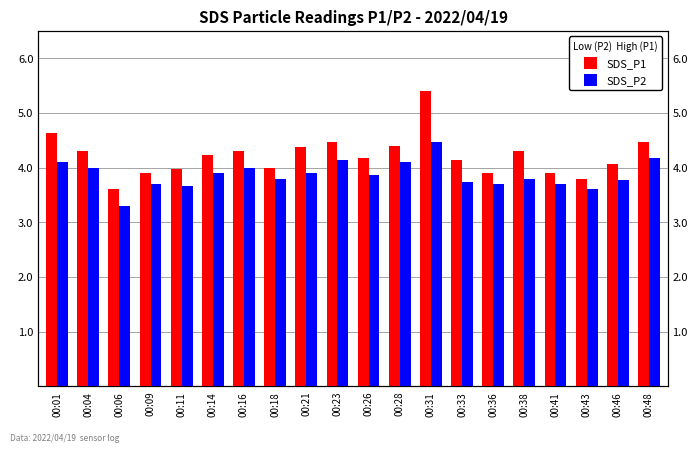

At which label does SDS_P1 reach its peak?

00:31